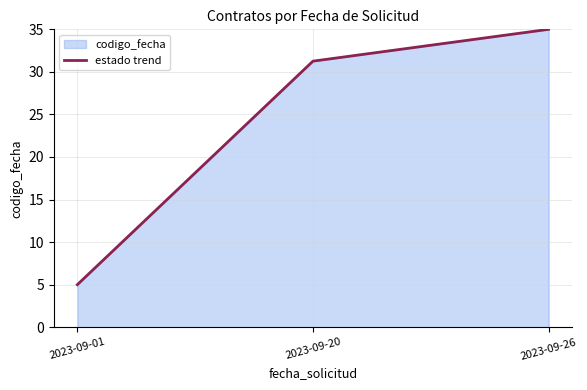

What is the minimum value shown in the chart?

5.0